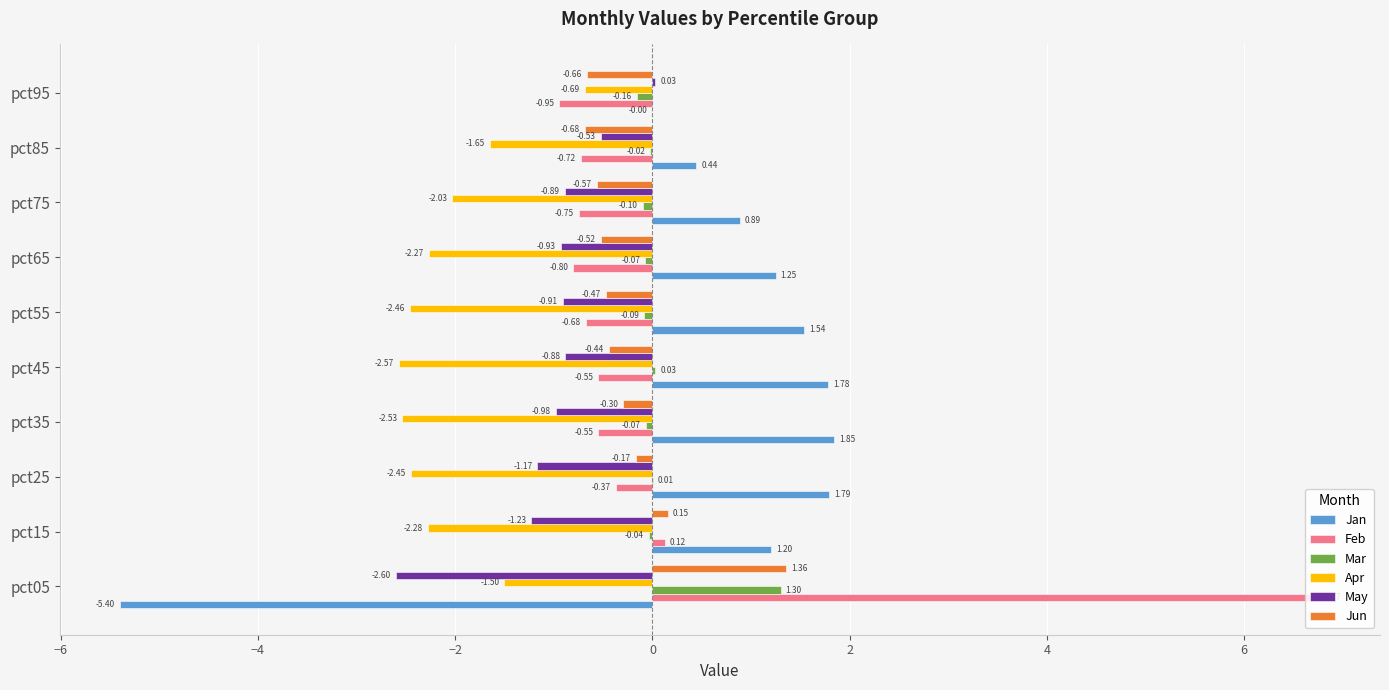

How many positive values does the Mar series have?

3